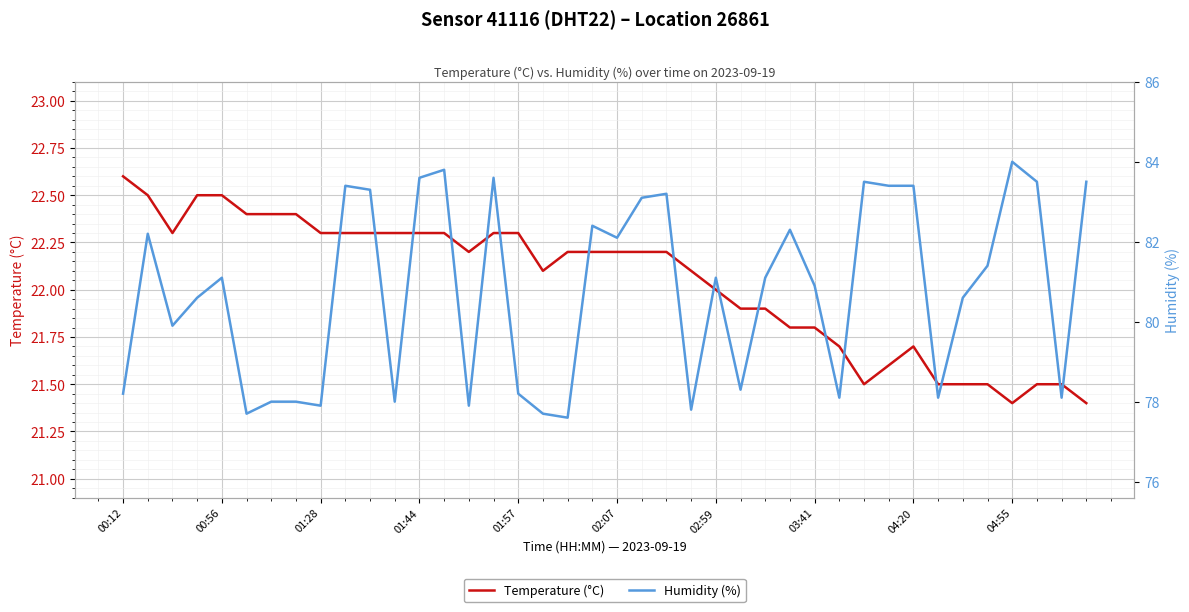

Which has a higher value, 22 or 37?

22